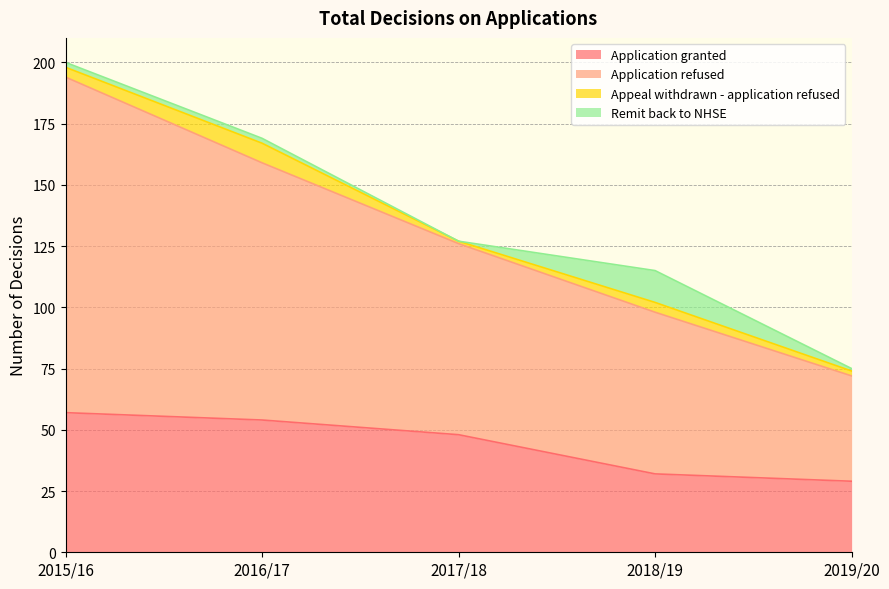

True or false: Application granted and Application refused cross at least once.

False